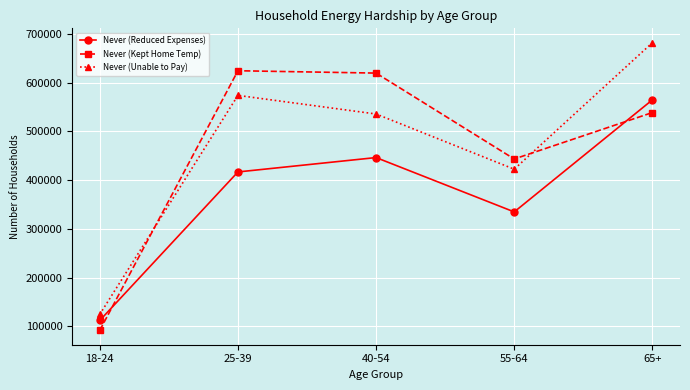

Rank the series at 55-64 from highest to lowest value.

Never (Kept Home Temp), Never (Unable to Pay), Never (Reduced Expenses)